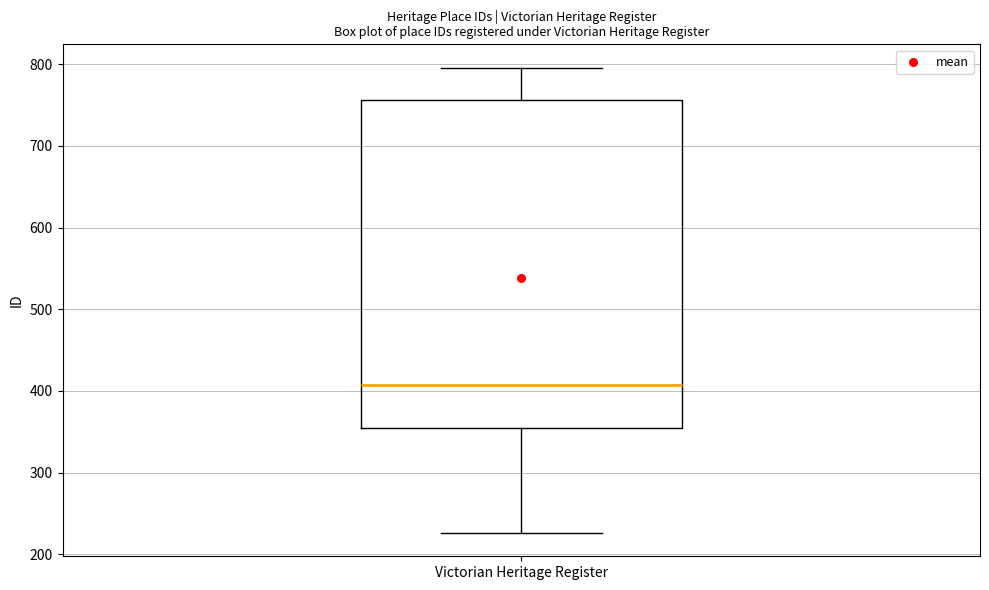

Where is the upper edge of the box for Victorian Heritage Register on the y-axis? The values are not printed on the chart, so give them approximately, as read against the axis.

760